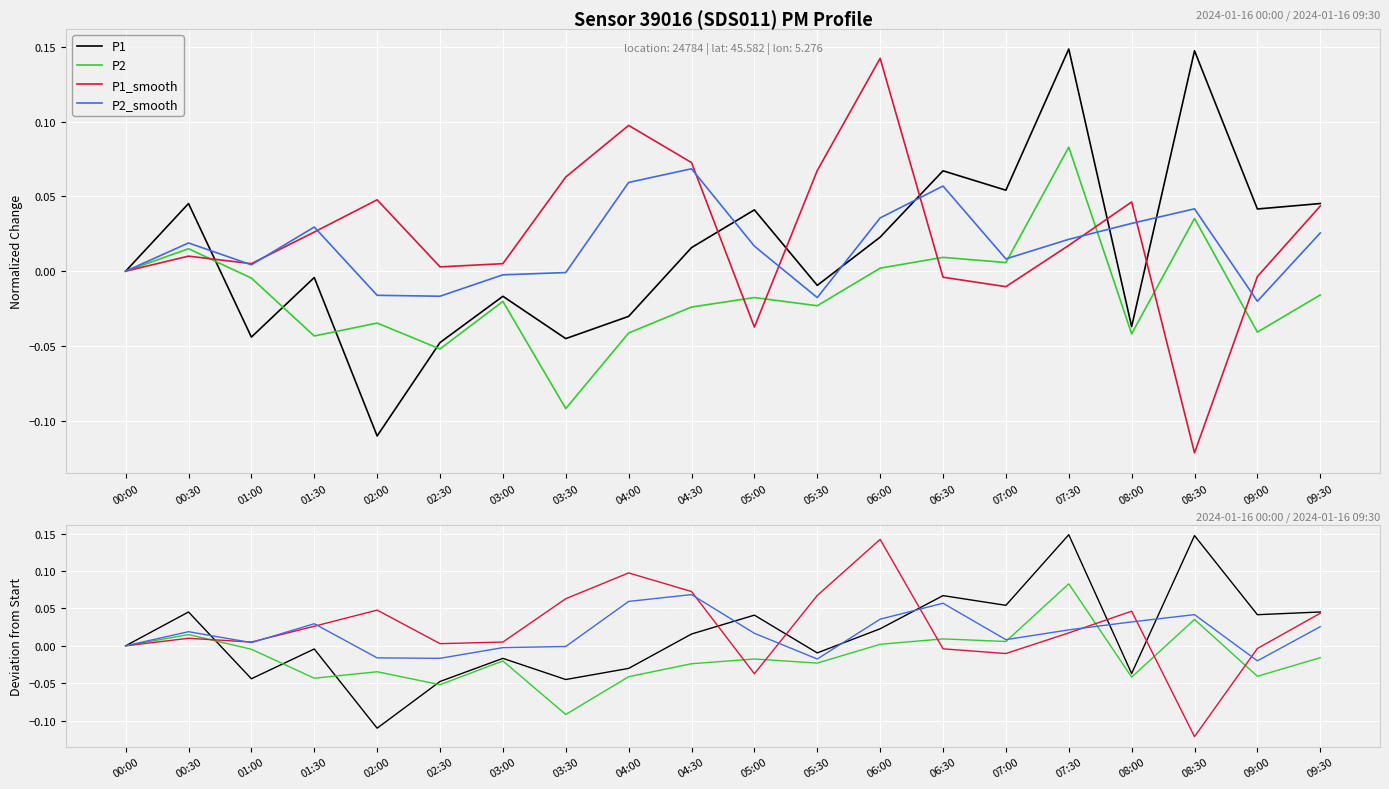

What is the difference between the highest and lowest values at 04:30?

0.1